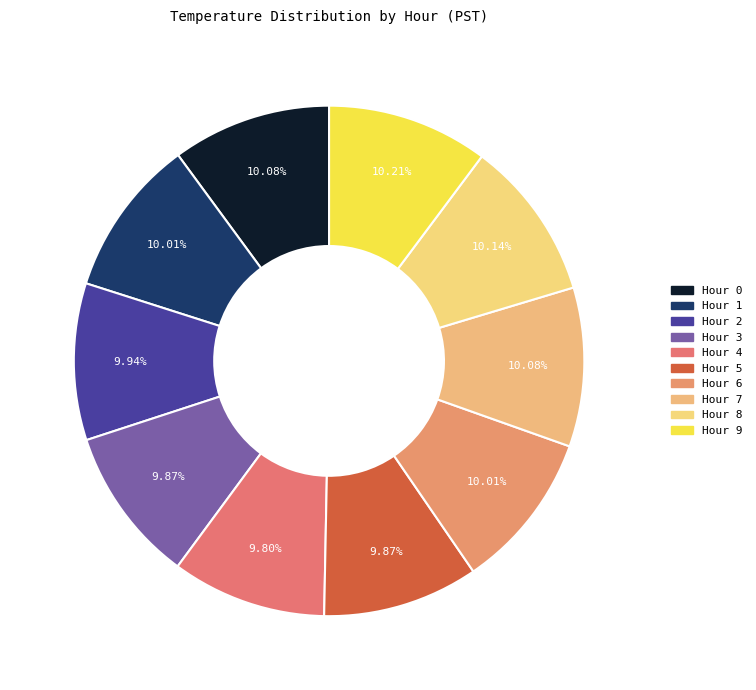

How many slices are in this pie chart?

10